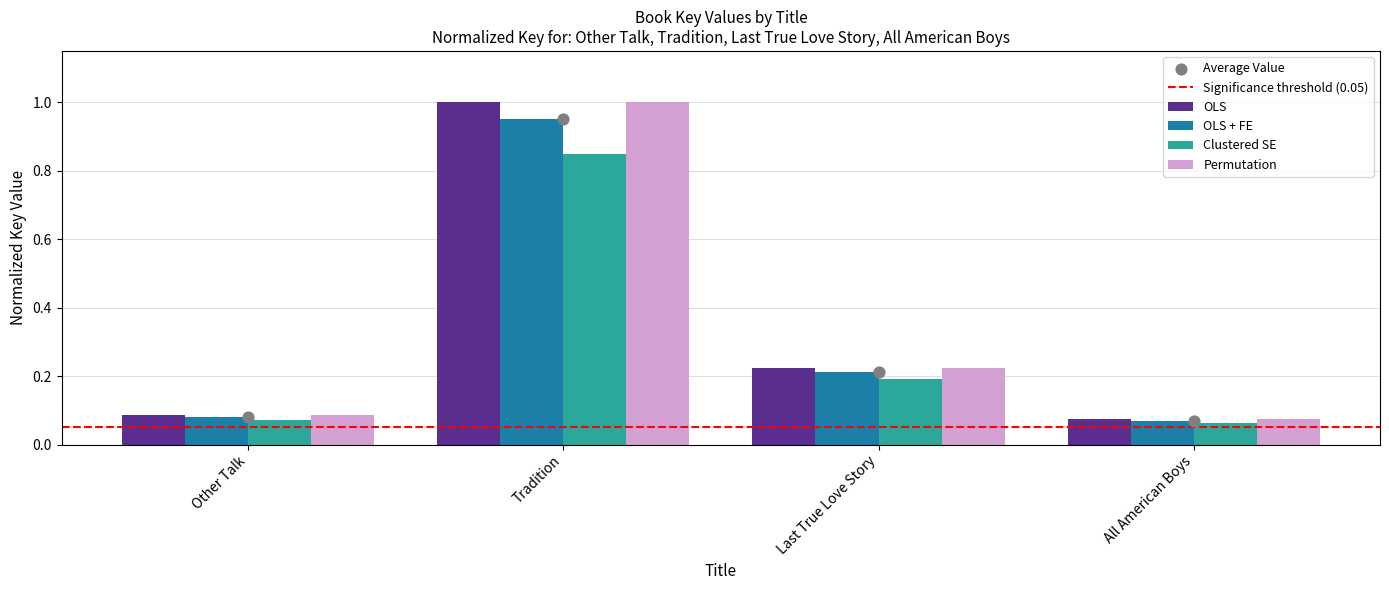

At which category is the sum across all series the highest?

Tradition